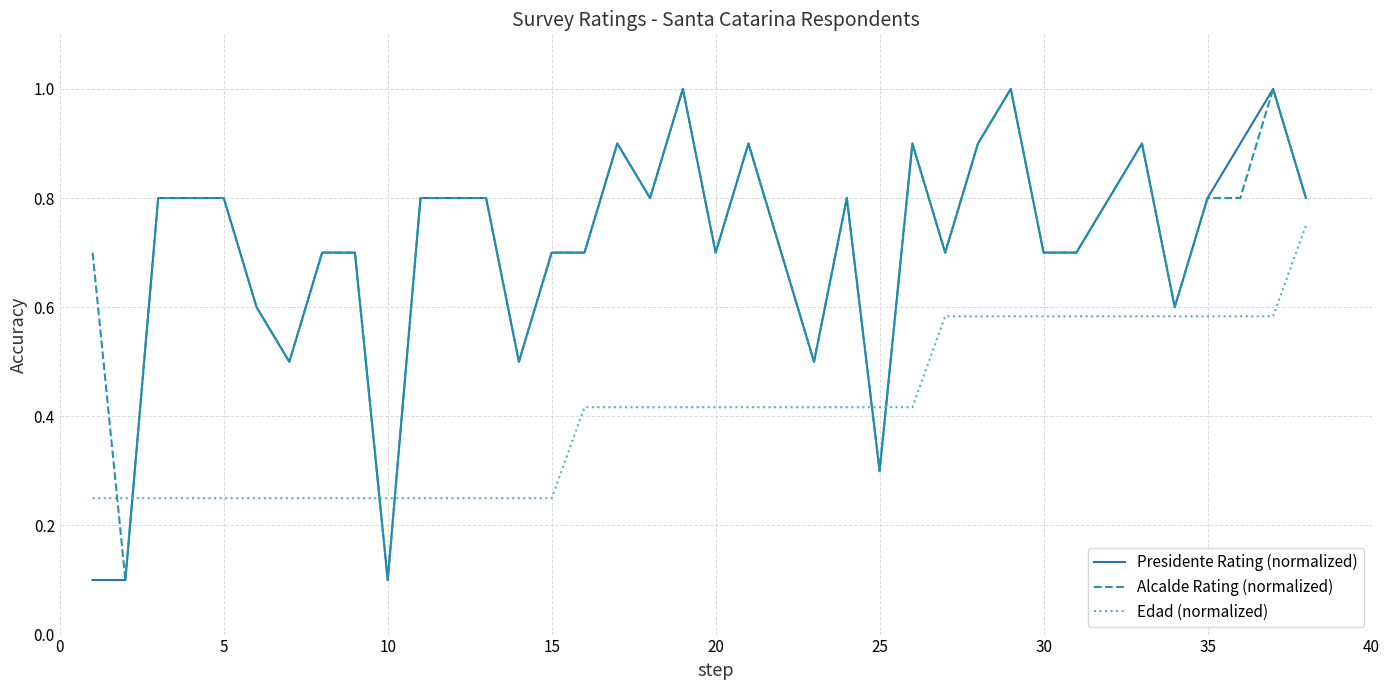

What is the sum of all Edad (normalized) values?

15.5